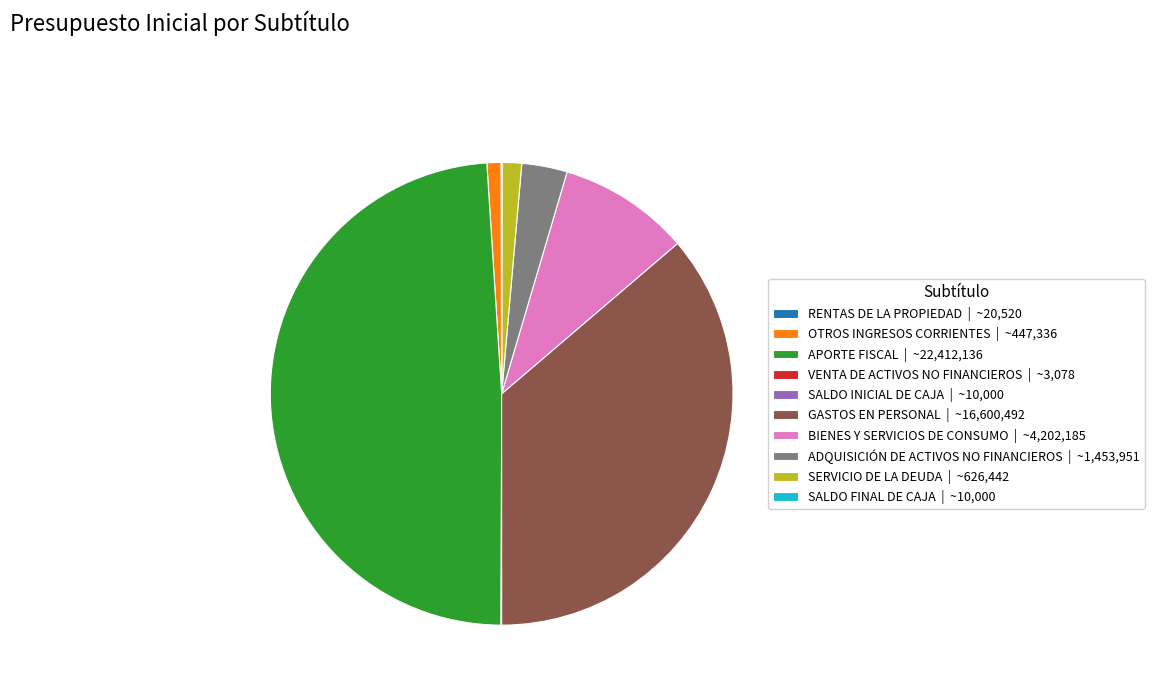

Does any single category account for the majority?

No